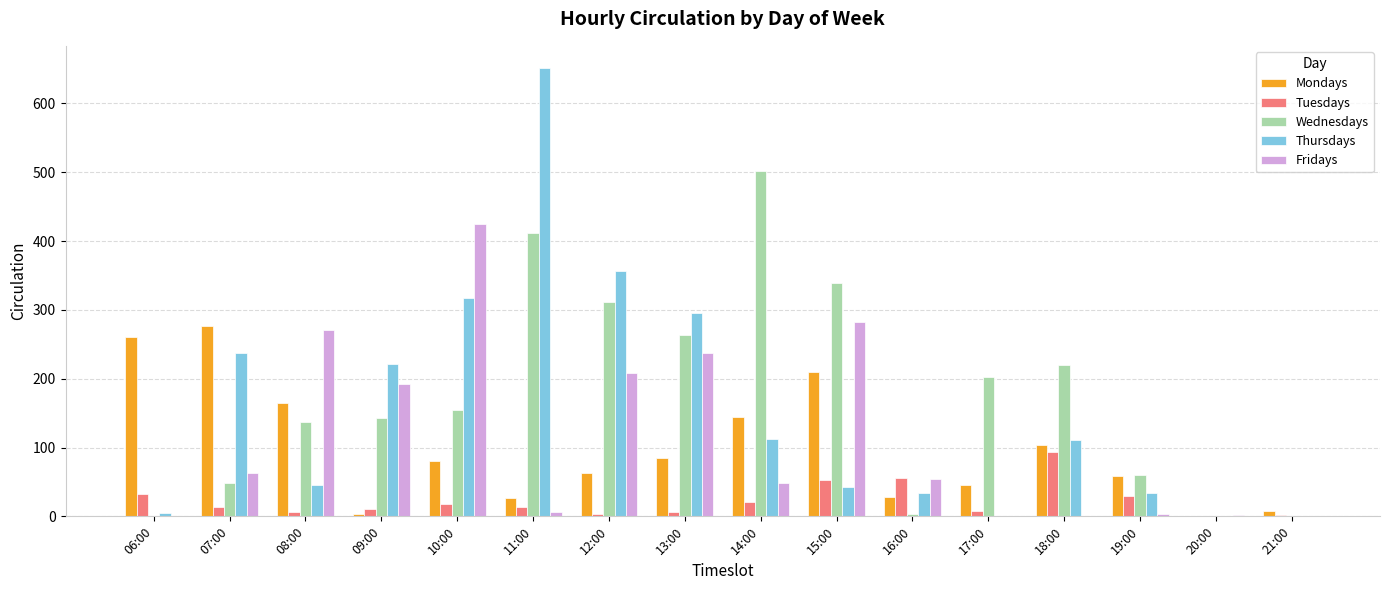

At which label is Wednesdays closest to 250?

13:00